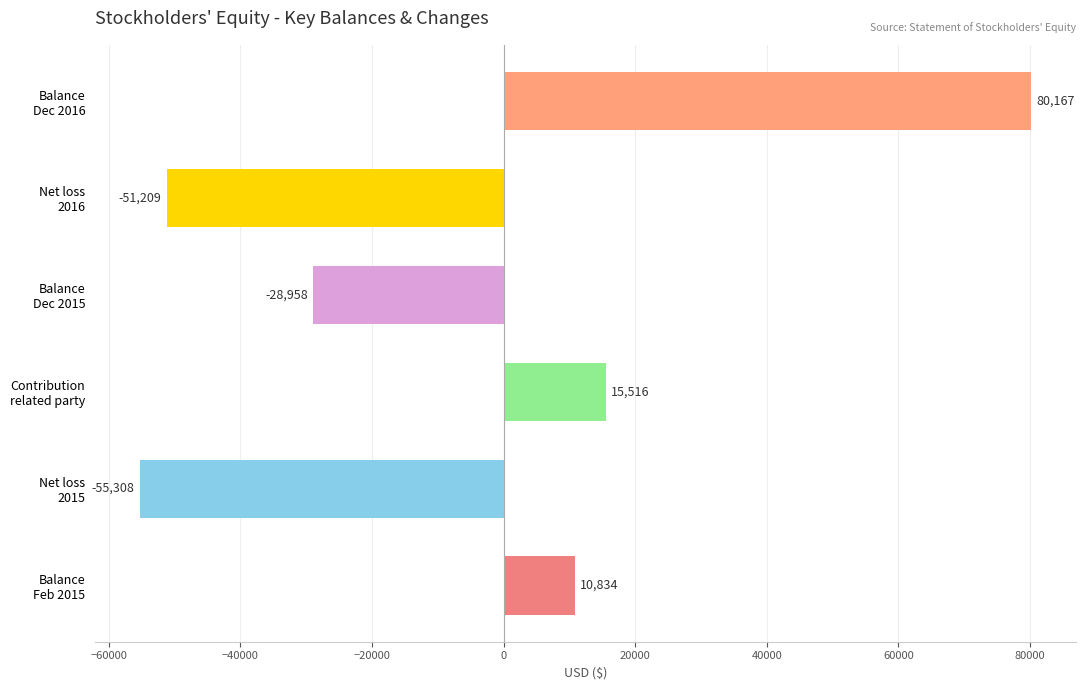

What is the difference between the second highest and second lowest values?

66725